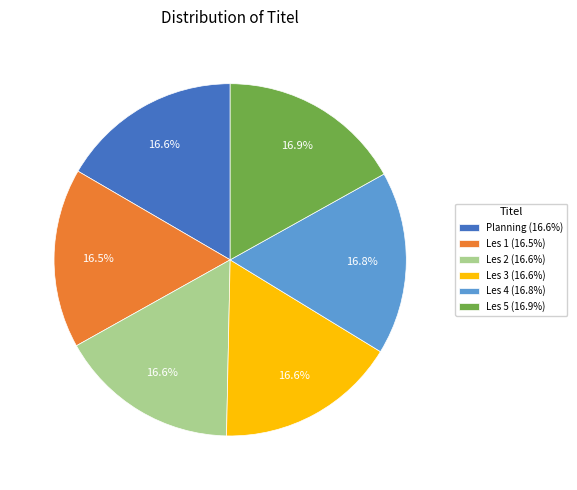

What percentage is the Les 2 slice, to the nearest percent?

17%